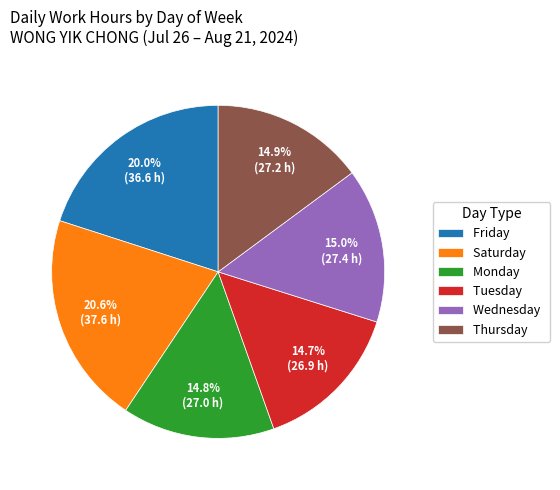

What is the ratio of the value at Wednesday to the value at Thursday?

1.0